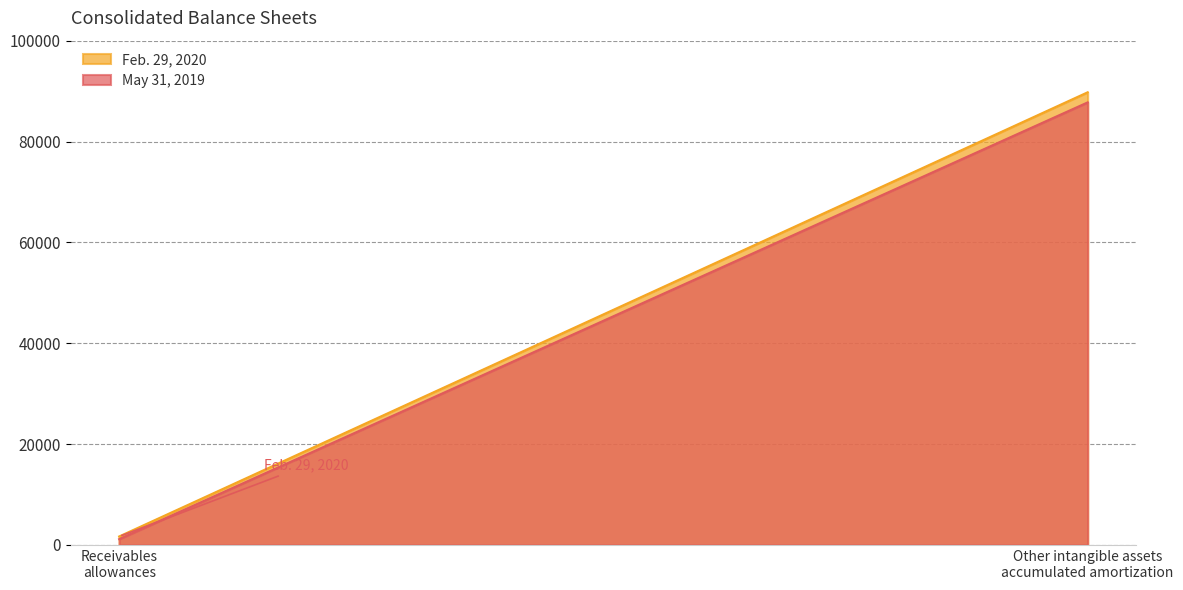

The value of May 31, 2019 at Other intangible assets accumulated amortization is 87759. True or false?

True